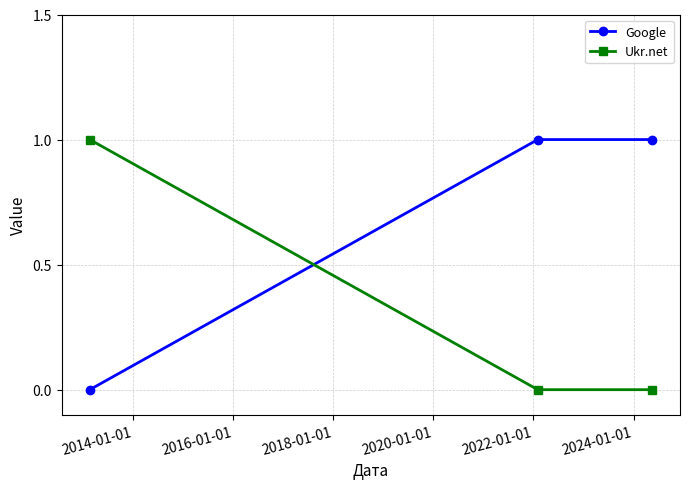

Which series has the largest total across all categories?

Google